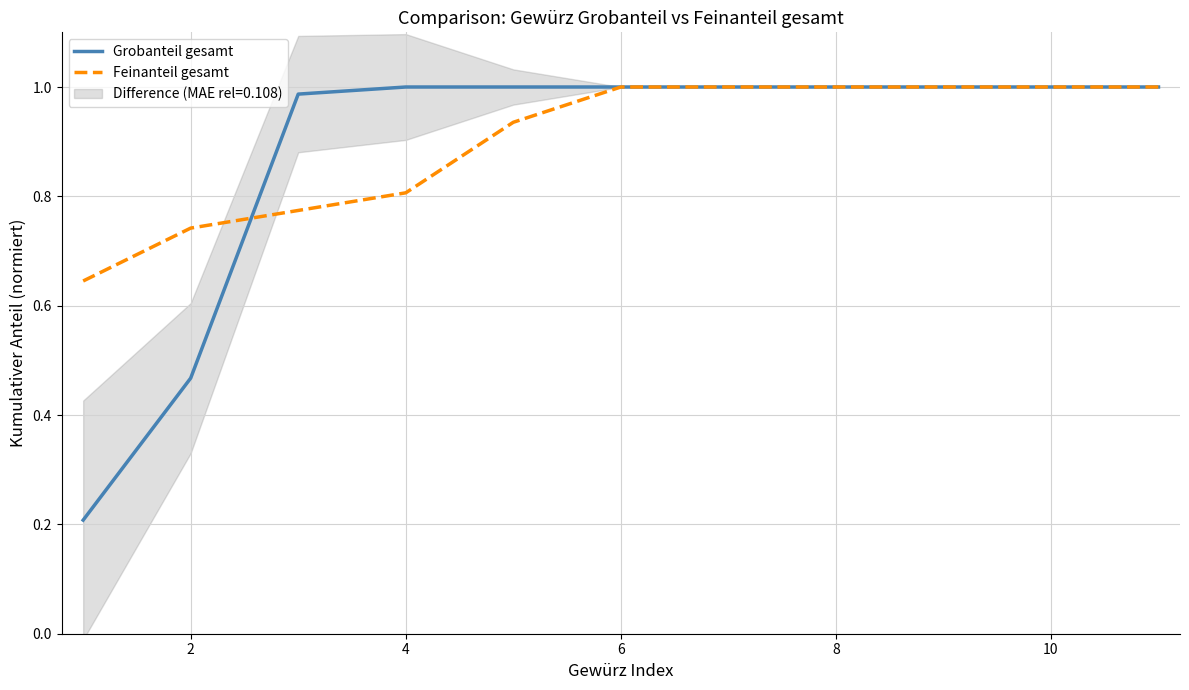

True or false: Grobanteil gesamt has a value of 1.0 at 8.

True